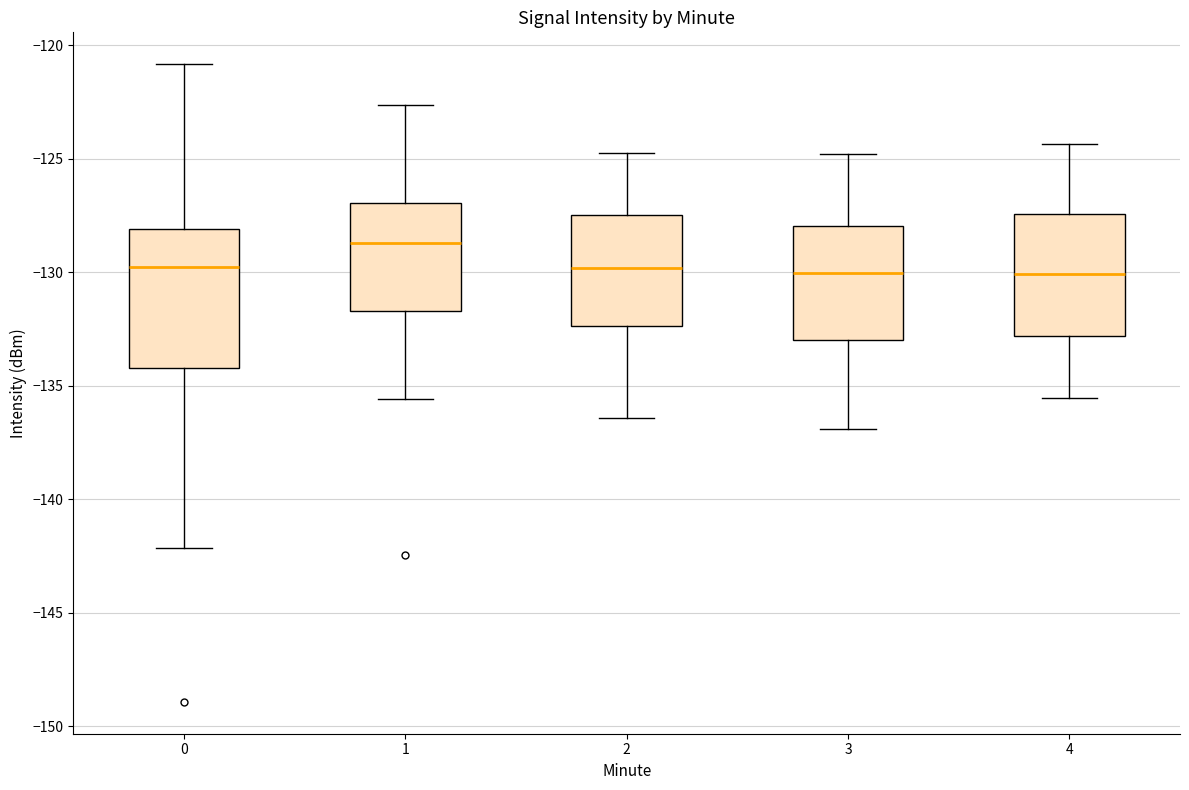

Reading left to right, transcribe this box plot: for each box, give where its median line is, the range the box spans, and where its two whiskers end, as read against the y-axis. The values are not printed on the chart, so give them approximately, as read against the axis.

0: median -130.0, box -134.0 to -128.0, whiskers -142.0 to -121.0
1: median -128.5, box -131.5 to -127.0, whiskers -135.5 to -122.5
2: median -130.0, box -132.5 to -127.5, whiskers -136.5 to -124.5
3: median -130.0, box -133.0 to -128.0, whiskers -137.0 to -125.0
4: median -130.0, box -133.0 to -127.5, whiskers -135.5 to -124.5